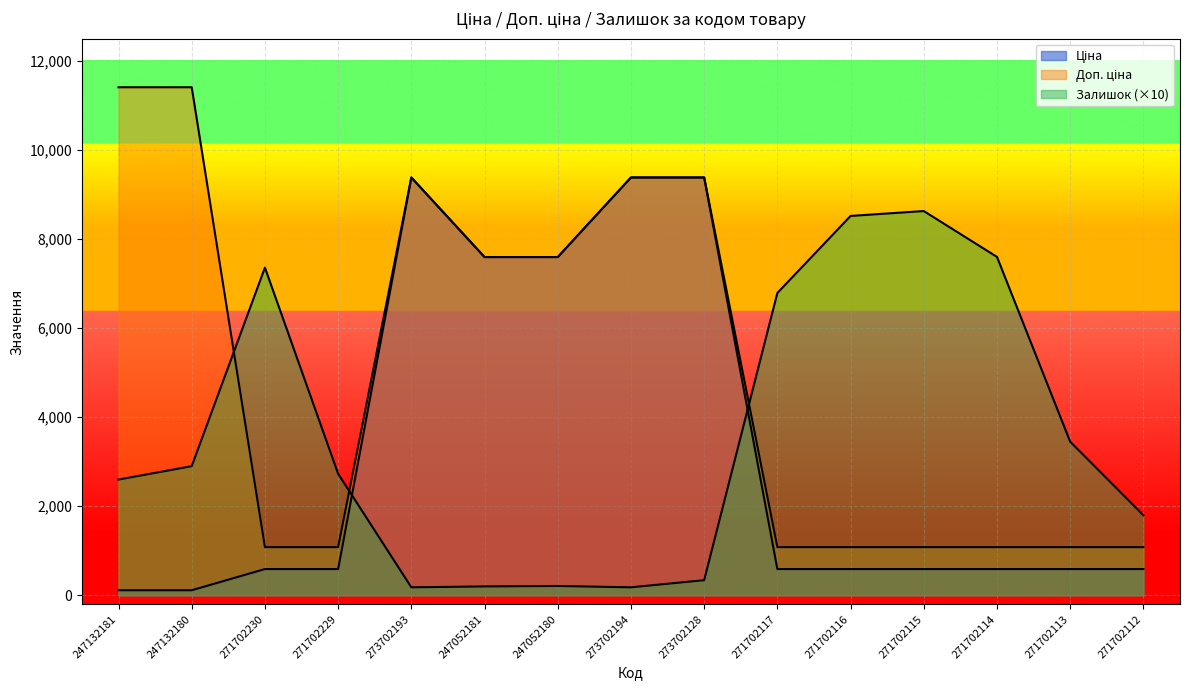

At which category does Залишок reach its first local peak?

271702230